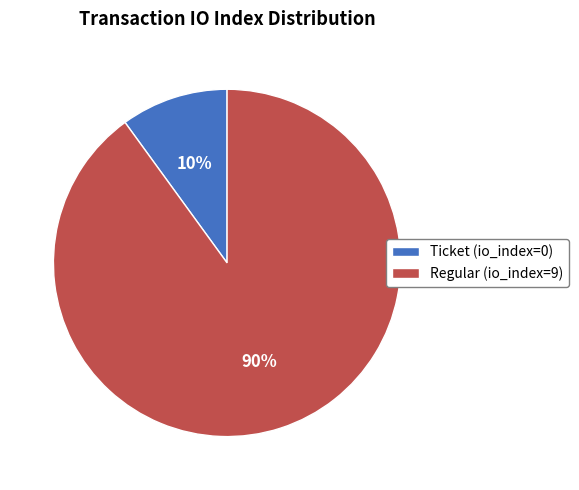

What is the ratio of the value at Ticket (io_index=0) to the value at Regular (io_index=9)?

0.1